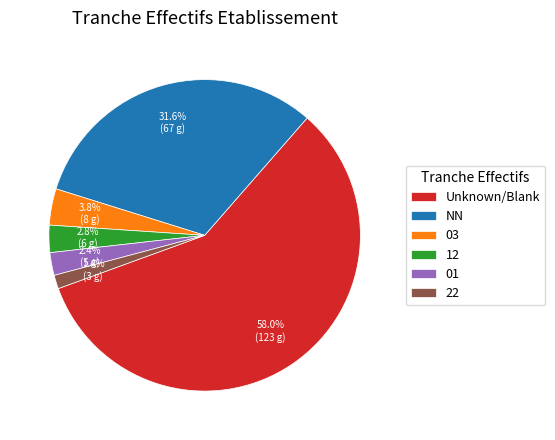

To the nearest percent, what is the combined percentage of 03 and NN?

35%